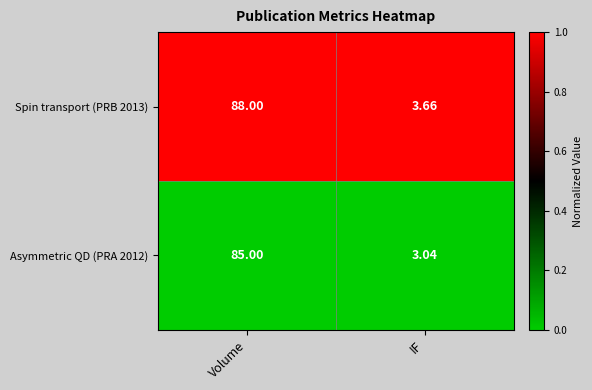

Which series has the largest range (max minus min)?

Spin transport (PRB 2013)